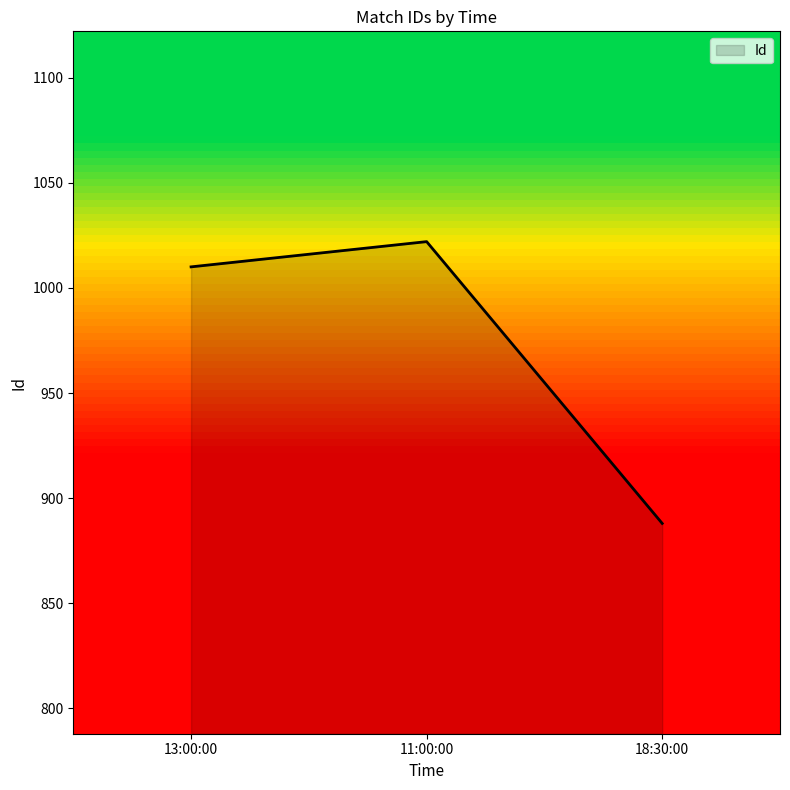

At which label is the value closest to 955?

13:00:00